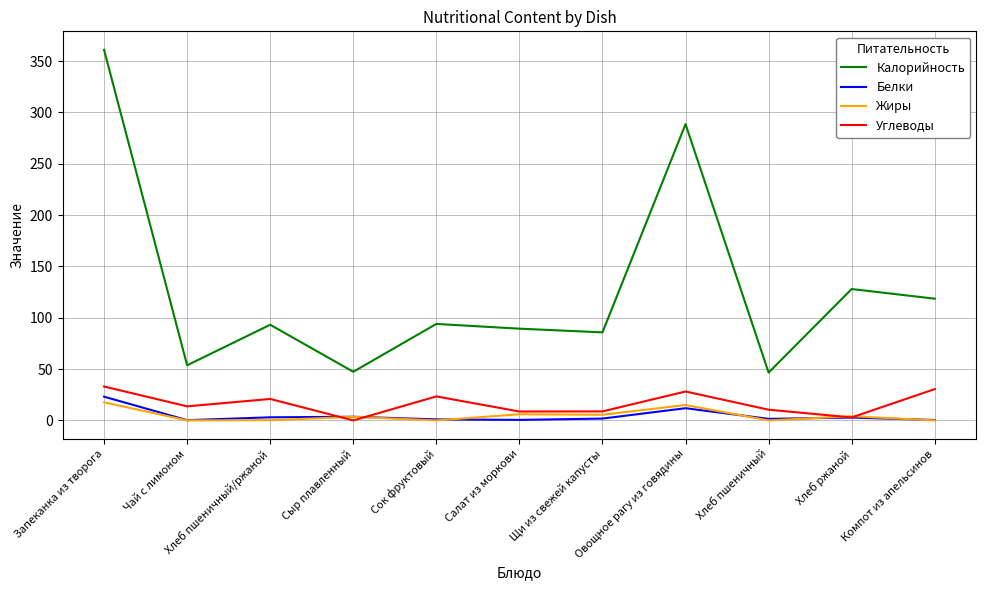

What is the sum of the Жиры values at Чай с лимоном and Овощное рагу из говядины?

15.1